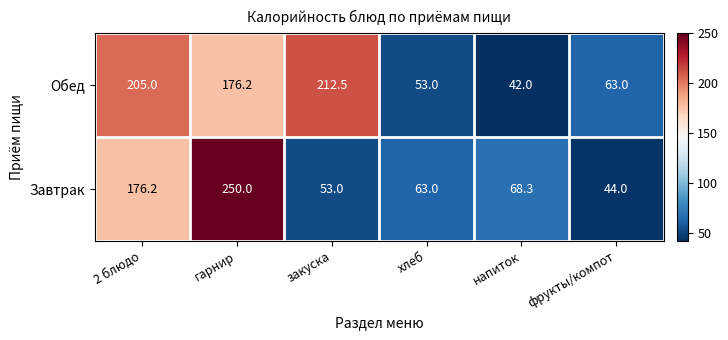

What is the minimum value for Завтрак?

44.0